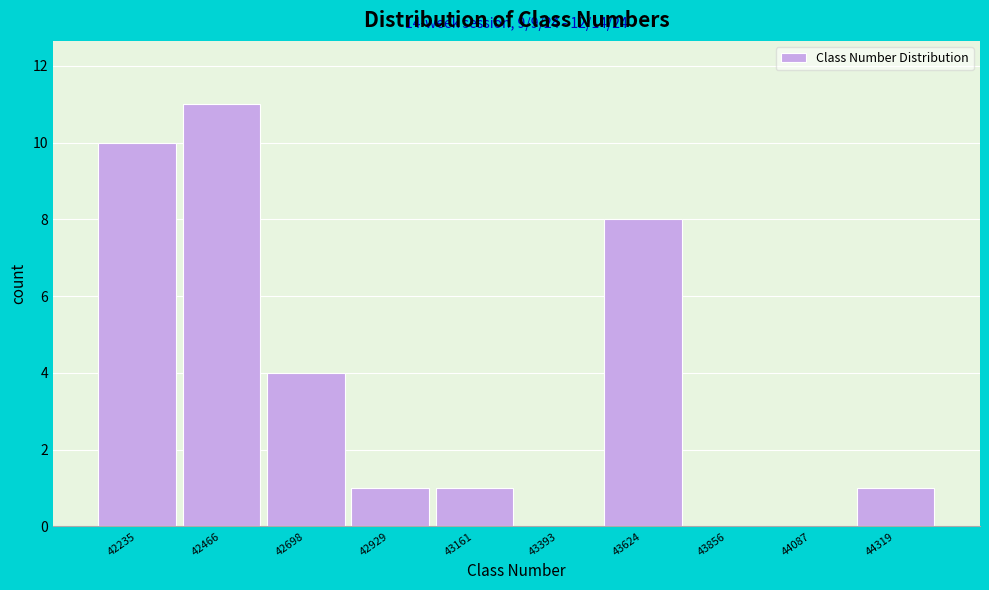

Reading left to right, extract all data points from this chart.

42235=10	42466=11	42698=4	42929=1	43161=1	43393=0	43624=8	43856=0	44087=0	44319=1